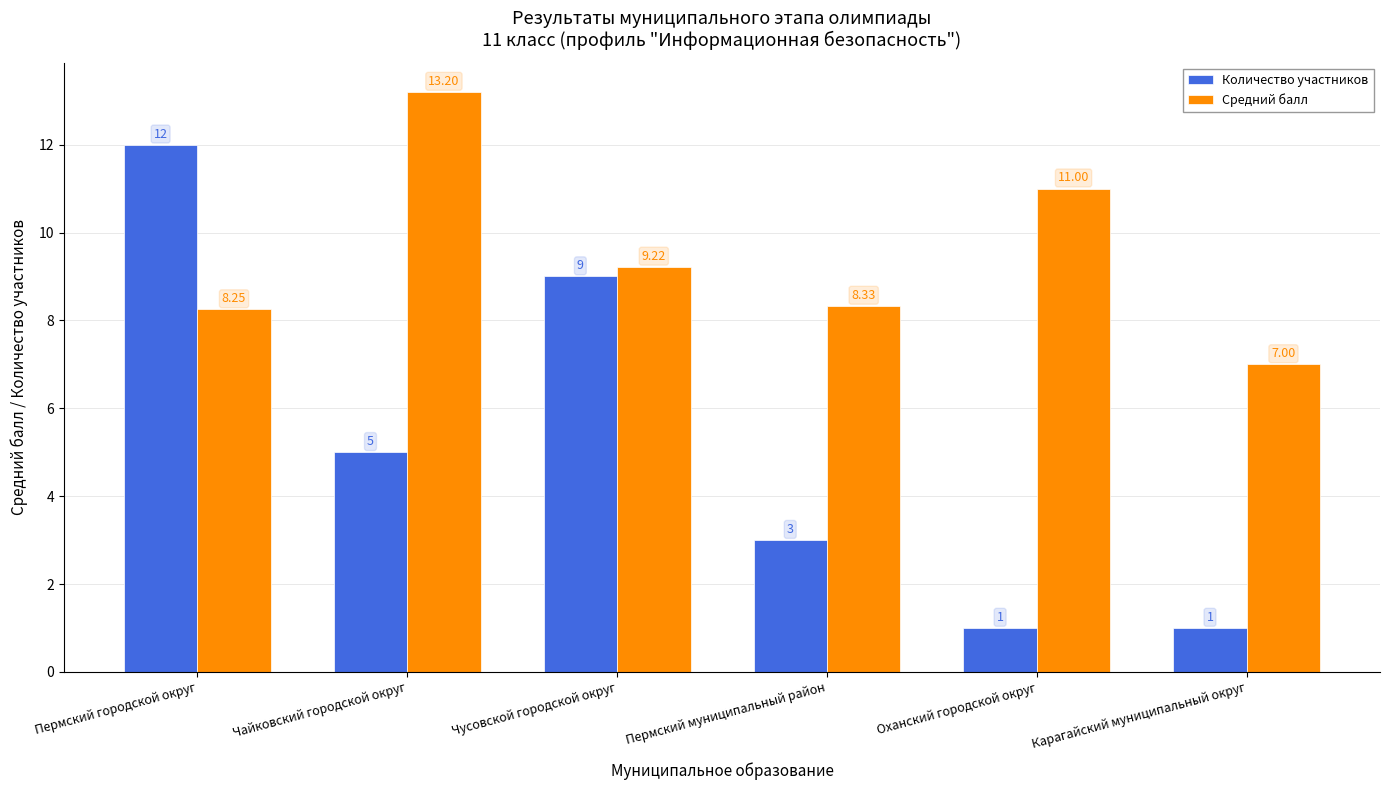

What is the minimum value shown in the chart?

1.0